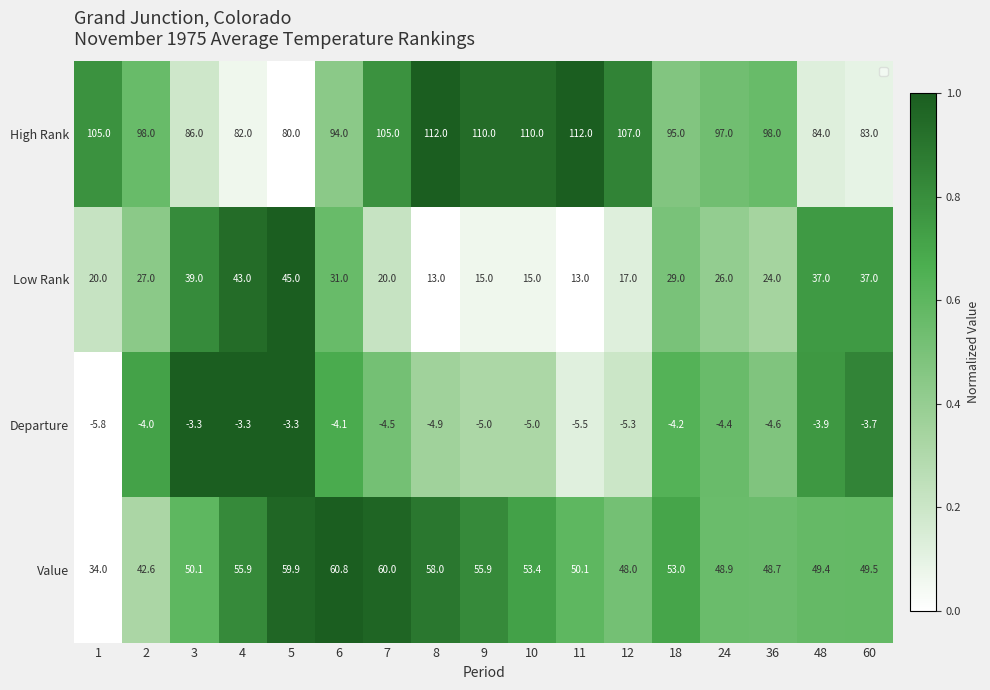

What is the difference between the highest and lowest values at 2?

102.0